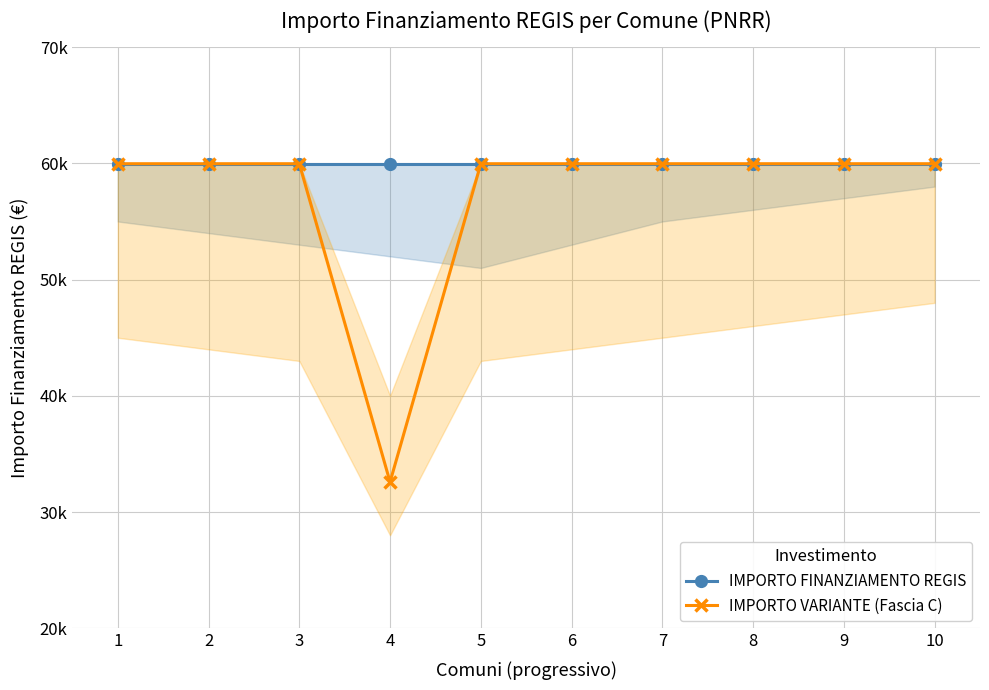

How many distinct data groups are displayed?

2